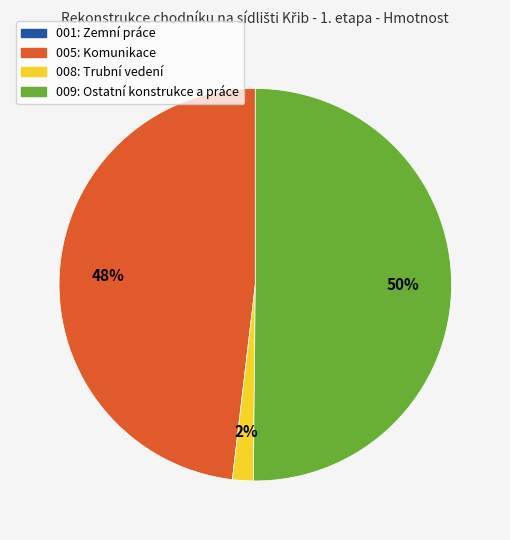

Which category has the biggest portion of the pie?

009: Ostatní konstrukce a práce